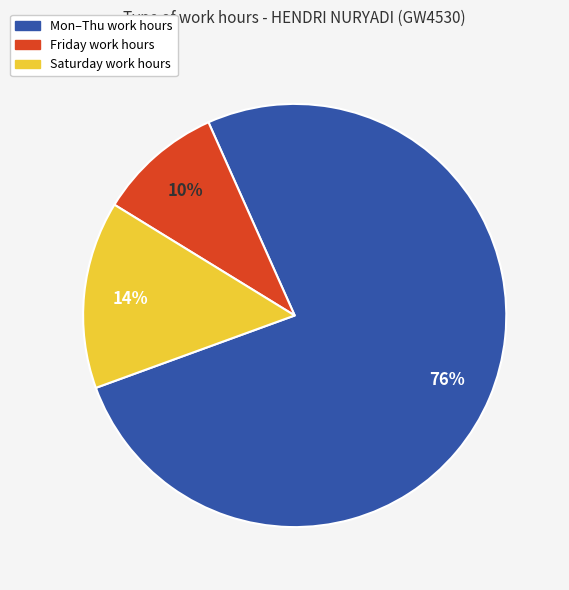

To the nearest percent, what is the average slice percentage?

33%